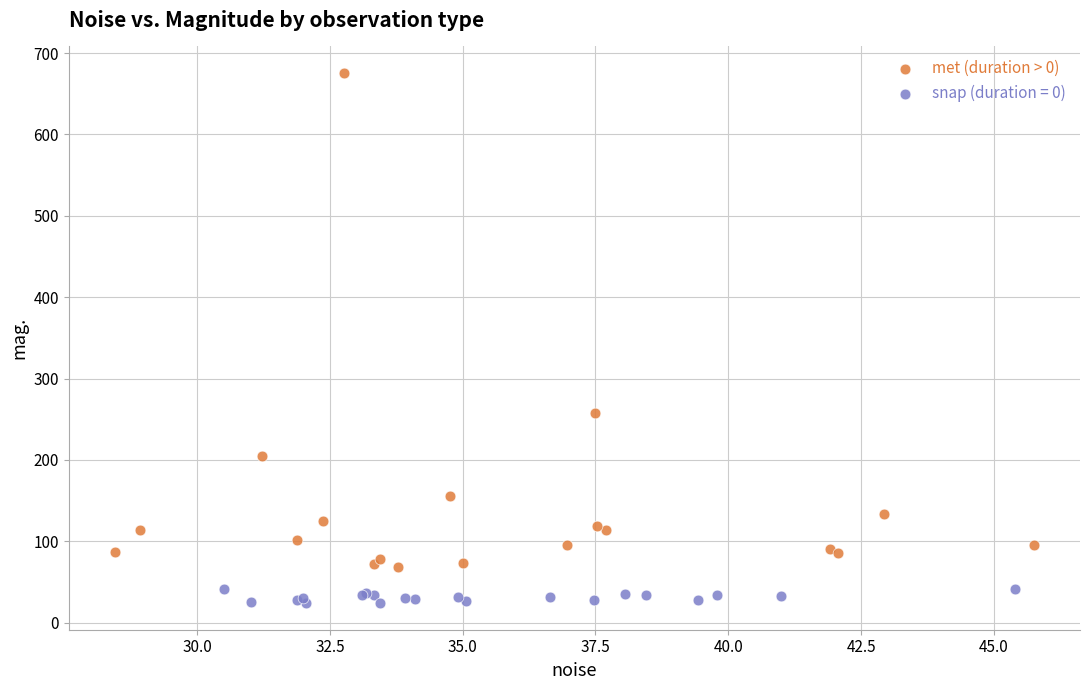

Which series contains the lowest Y value?

snap (duration = 0)